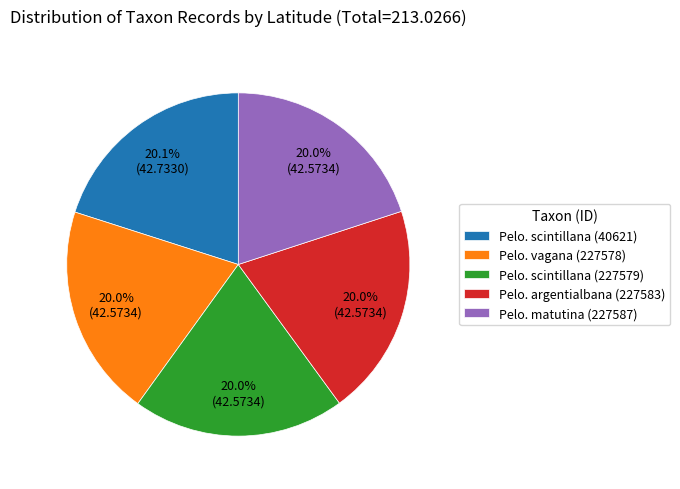

What is the ratio of the value at Pelo. argentialbana (227583) to the value at Pelo. matutina (227587)?

1.0